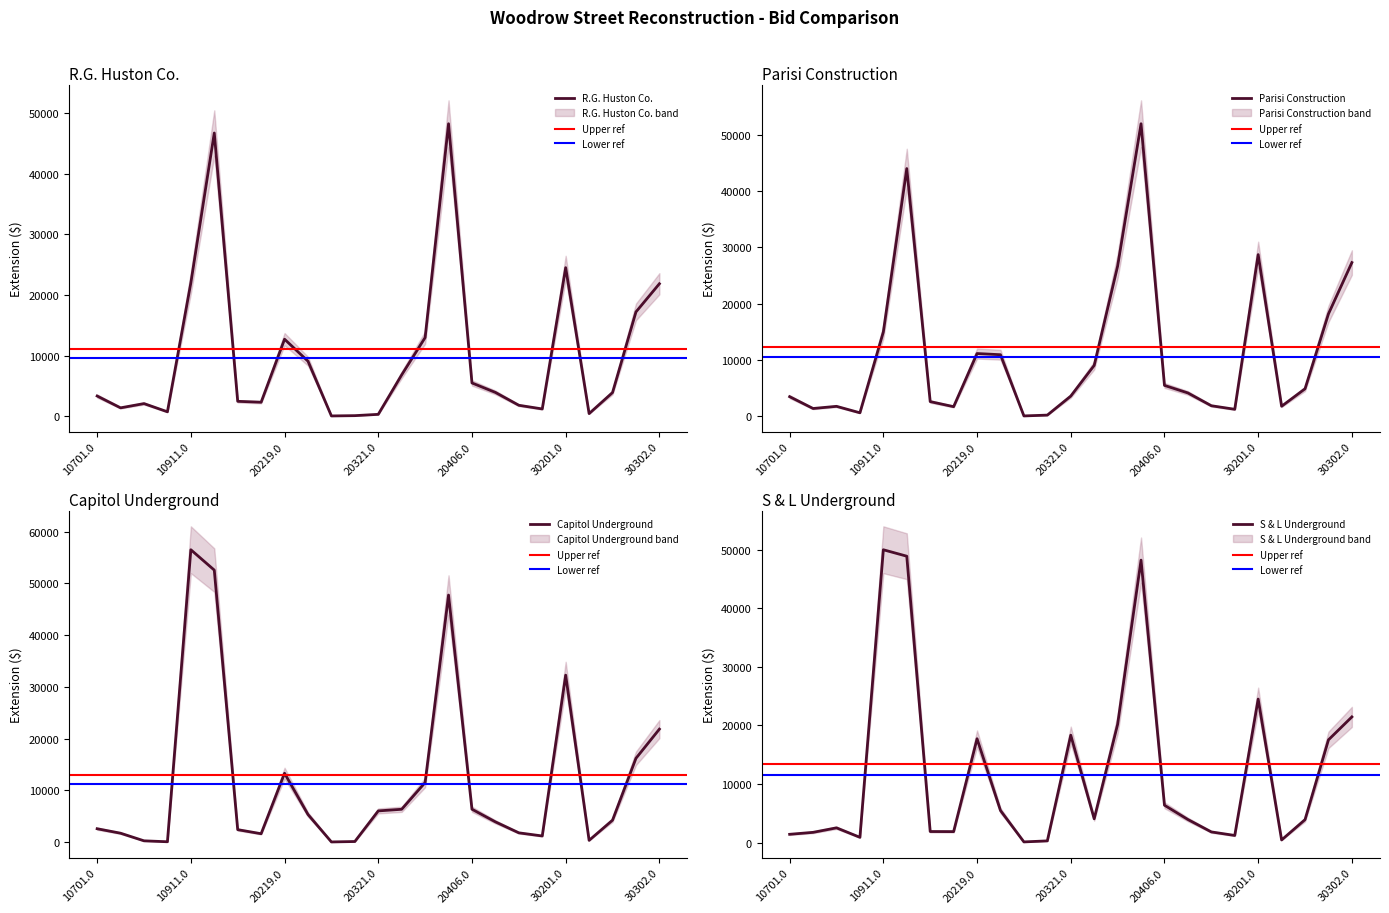

Reading left to right, list all the values displayed in this chart.

R.G. Huston Co.: 3350.0	1400.0	2100.0	750.0	22000.0	46699.5	2475.0	2325.0	12710.0	9088.5	66.3	113.2	327.5	6833.9	12981.6	48224.7	5500.0	3942.0	1822.5	1218.0	24505.0	450.0	3920.0	17212.0	21851.2
Parisi Construction: 3500.0	1400.0	1785.0	637.5	15000.0	44010.0	2625.0	1725.0	11160.0	10950.0	80.6	226.3	3602.5	9050.3	26684.4	51968.0	5500.0	4161.0	1890.0	1260.0	28730.0	1800.0	4900.0	18205.0	27314.0
Capitol Underground: 2615.0	1750.0	280.0	100.0	56500.0	52567.5	2437.5	1650.0	13330.0	5365.5	65.0	146.0	6058.8	6372.1	11539.2	47745.6	6380.0	3942.0	1822.5	1218.0	32279.0	369.0	4270.0	16219.0	21851.2
S & L Underground: 1415.0	1750.0	2520.0	900.0	50000.0	48900.0	1890.0	1875.0	17732.0	5475.0	117.0	292.0	18340.0	4063.4	20193.6	48232.8	6380.0	3942.0	1822.5	1218.0	24505.0	450.0	3920.0	17543.0	21461.0